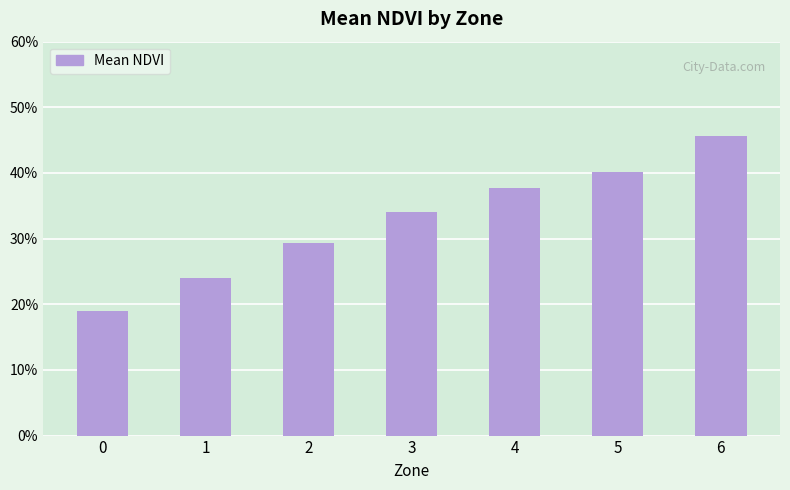

Reading left to right, extract all data points from this chart.

0.2	0.2	0.3	0.3	0.4	0.4	0.5